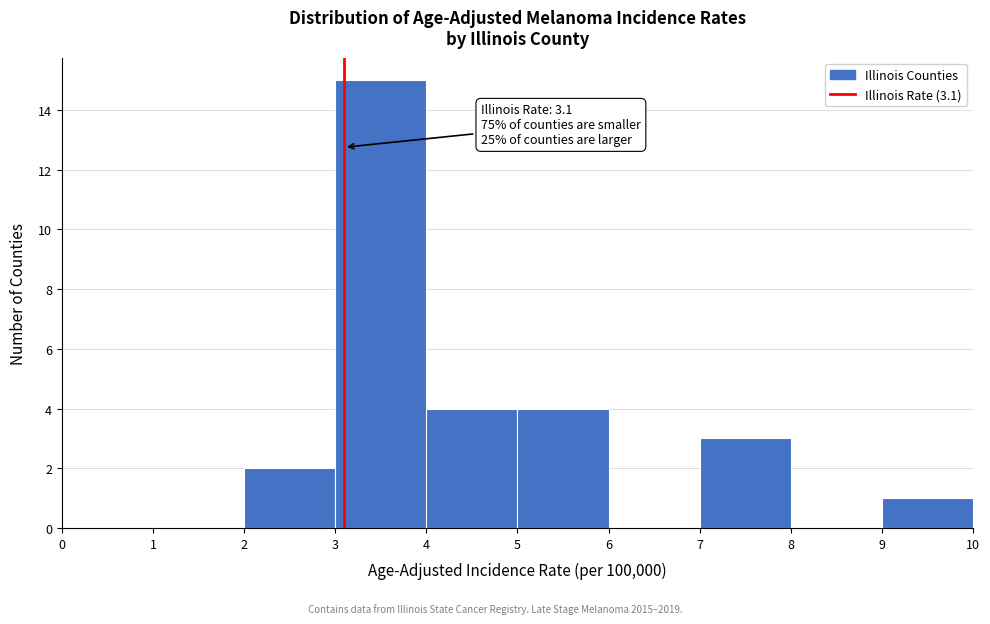

Over which range of the x-axis is the bar tallest?

3 to 4